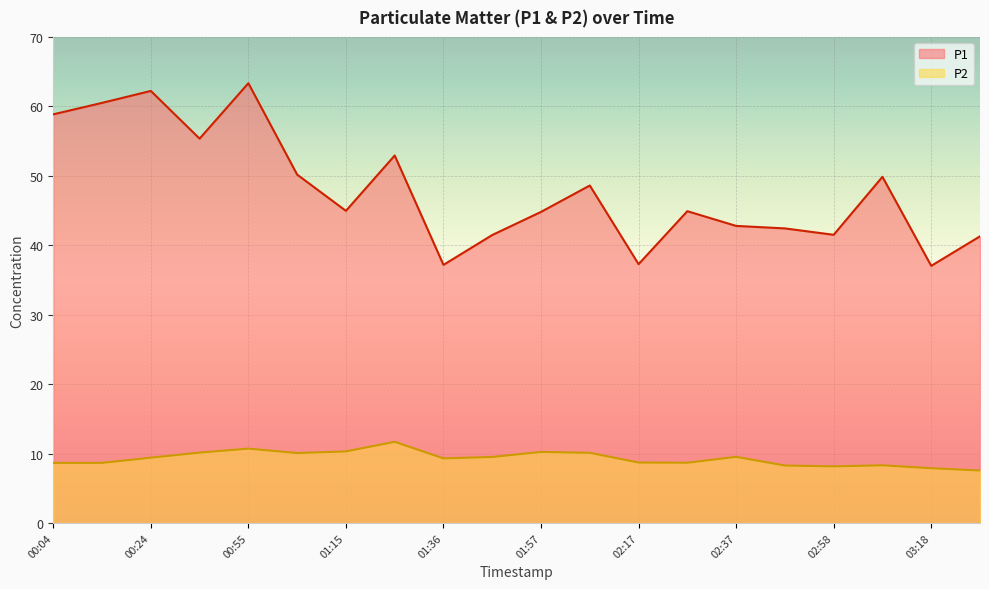

The value of P2 at 02:37 is 9.5. True or false?

True